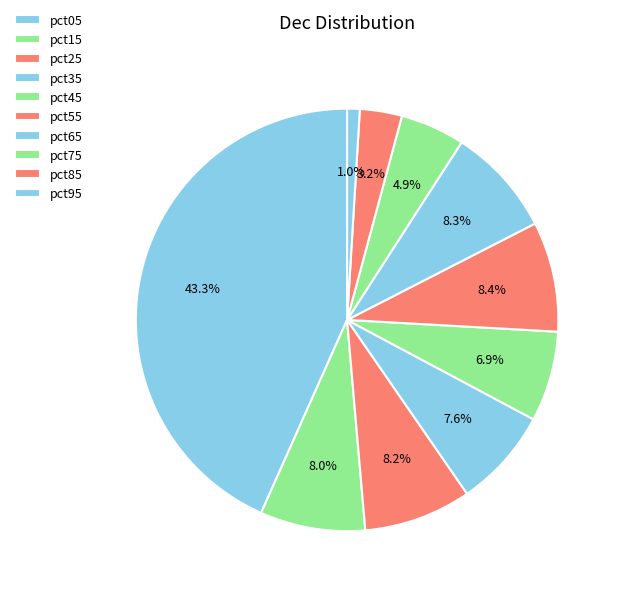

Does pct35 represent more than half of the total?

No